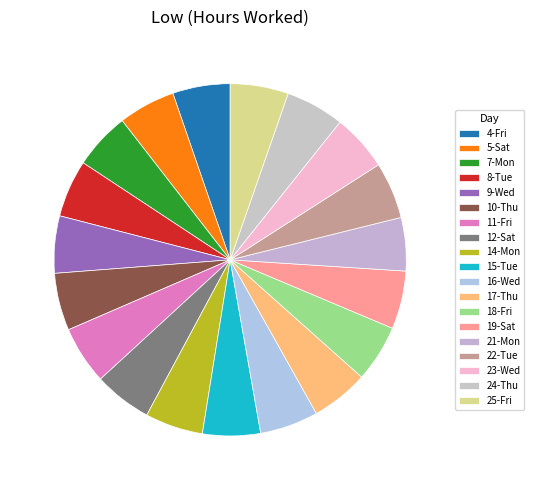

Count the number of slices in the pie.

19